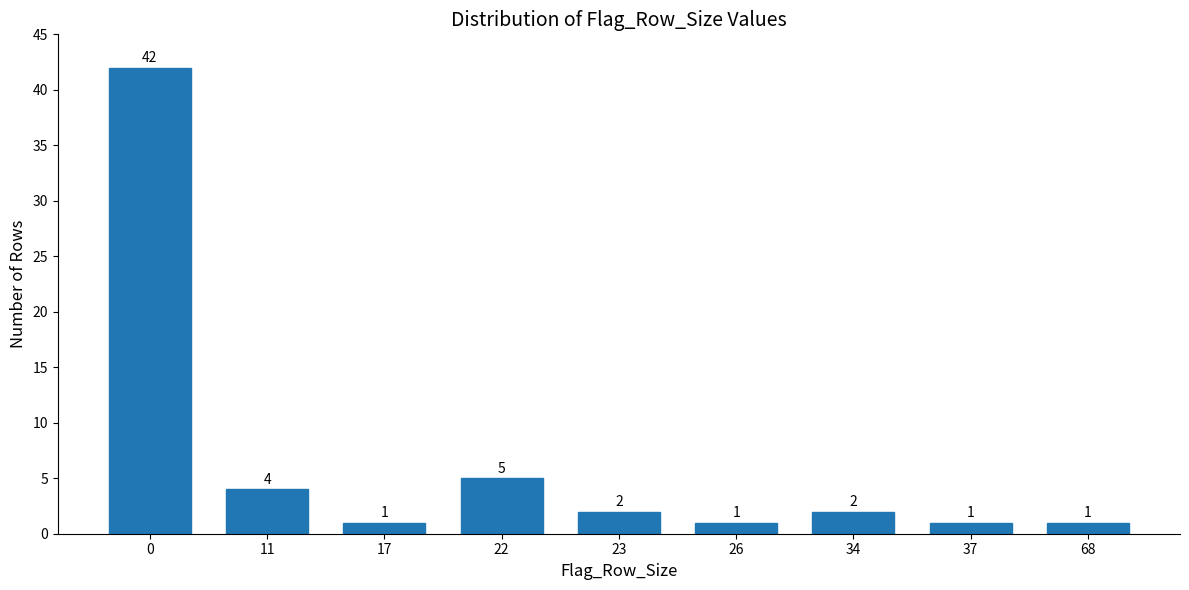

Reading left to right, transcribe all the data shown in this chart.

0=42	11=4	17=1	22=5	23=2	26=1	34=2	37=1	68=1